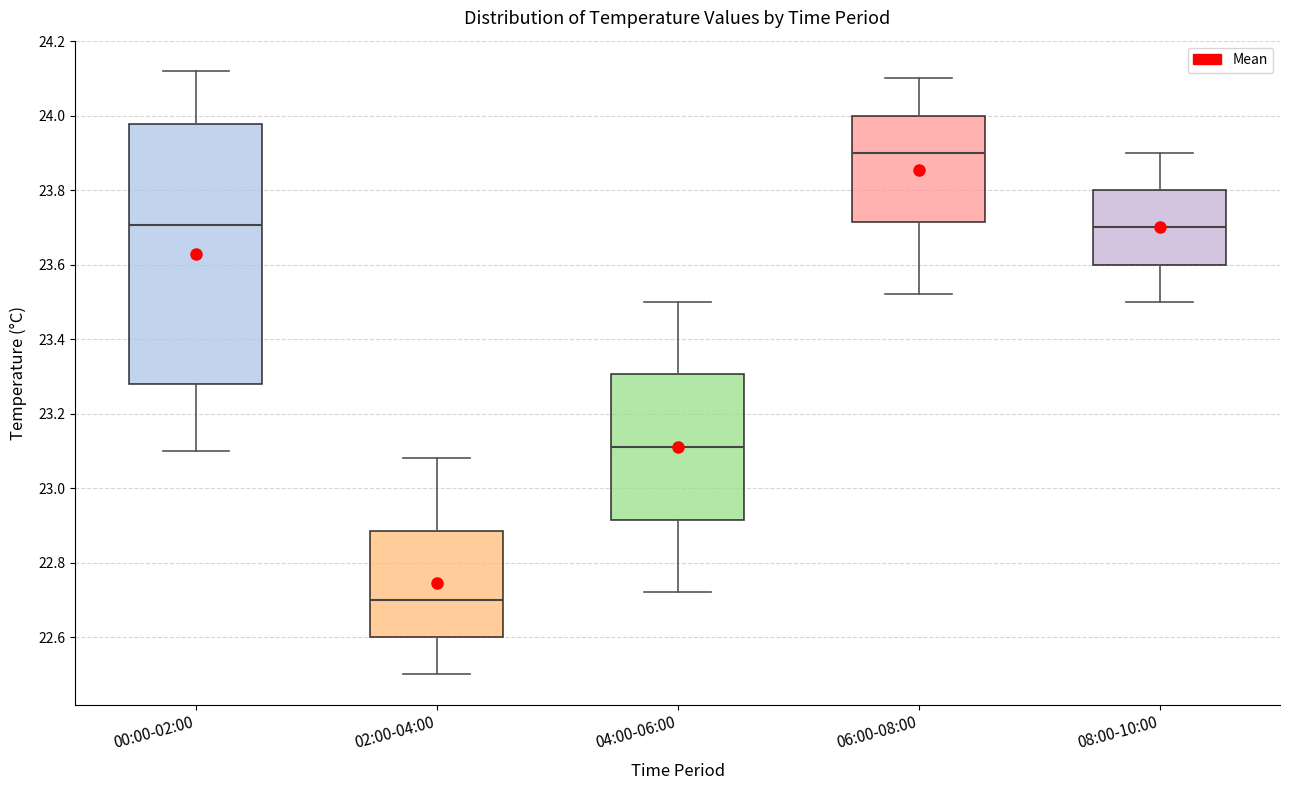

Reading left to right, transcribe this box plot: for each box, give where its median line is, the range the box spans, and where its two whiskers end, as read against the y-axis. The values are not printed on the chart, so give them approximately, as read against the axis.

00:00-02:00: median 23.70, box 23.28 to 23.98, whiskers 23.10 to 24.12
02:00-04:00: median 22.70, box 22.60 to 22.88, whiskers 22.50 to 23.08
04:00-06:00: median 23.12, box 22.92 to 23.30, whiskers 22.72 to 23.50
06:00-08:00: median 23.90, box 23.72 to 24.00, whiskers 23.52 to 24.10
08:00-10:00: median 23.70, box 23.60 to 23.80, whiskers 23.50 to 23.90